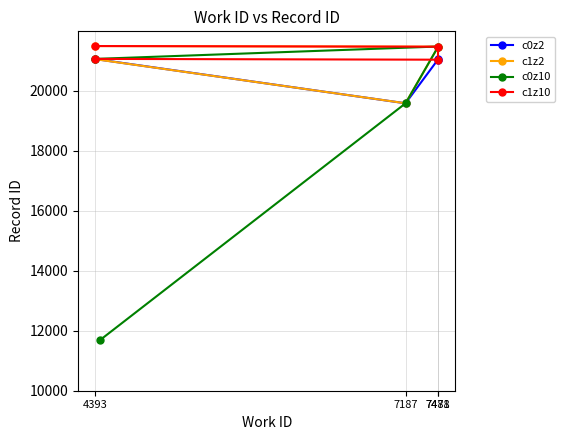

Reading right to left, transcribe all the data shown in this chart.

c0z2: 21050.0	21038.0	19584.0	21059.5
c1z2: 21493.0	21471.0	19585.0	21055.0
c0z10: 21064.0	21477.0	19583.0	11684.0
c1z10: 21493.0	21471.0	21038.0	21064.0